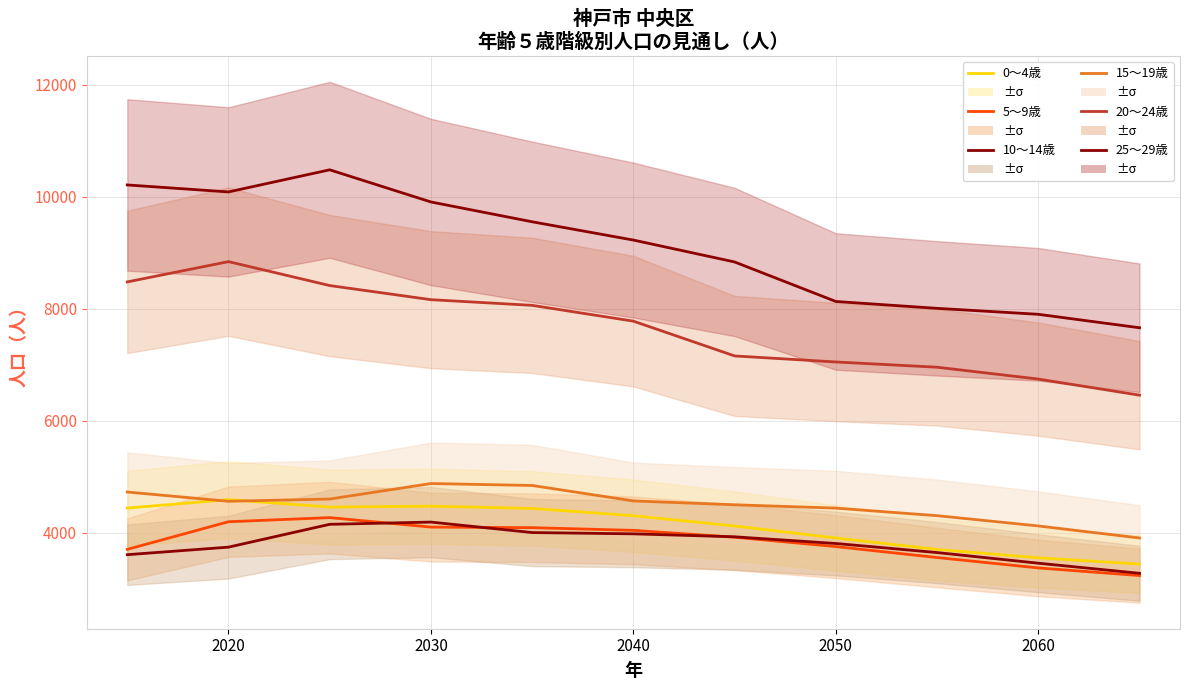

True or false: 10～14歳 and 0～4歳 cross at least once.

False